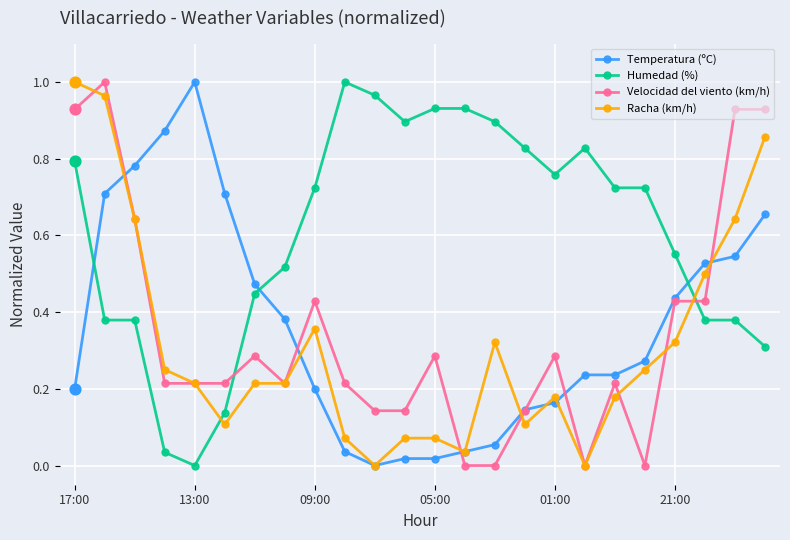

Which series has the largest total across all categories?

Humedad (%)